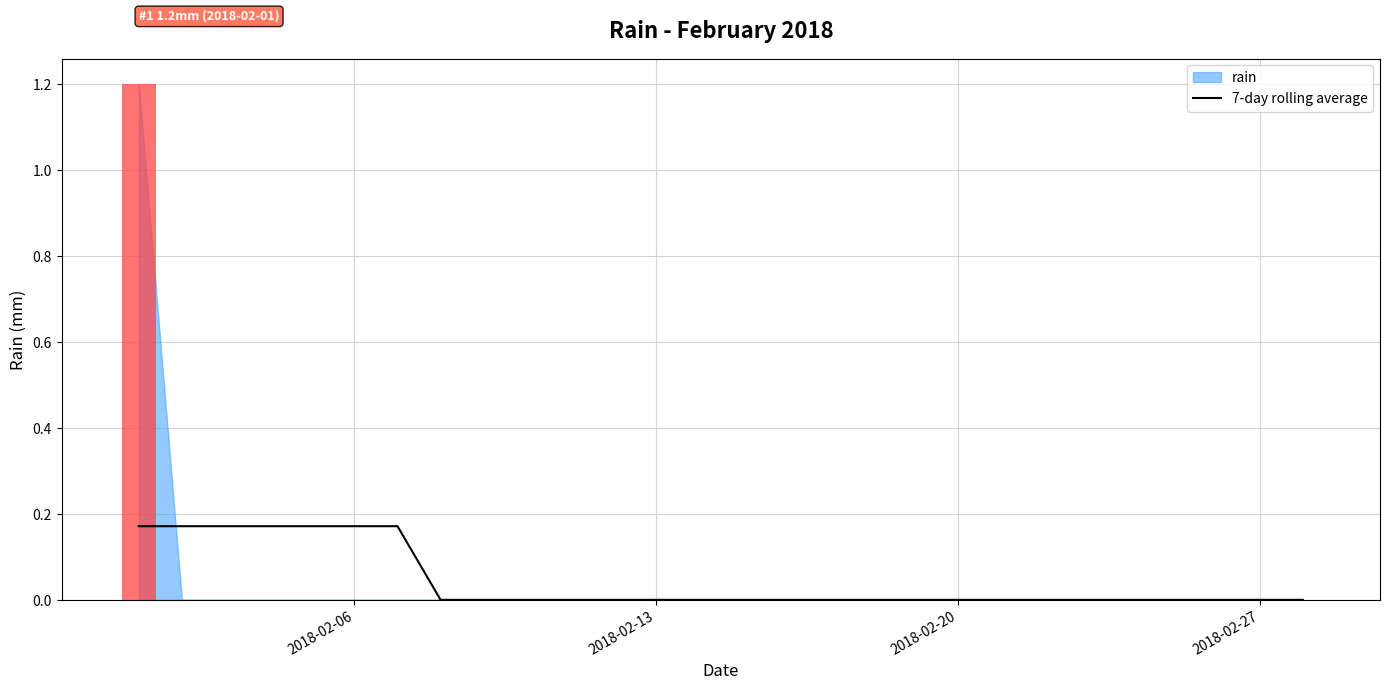

What is the sum of all values?

1.2